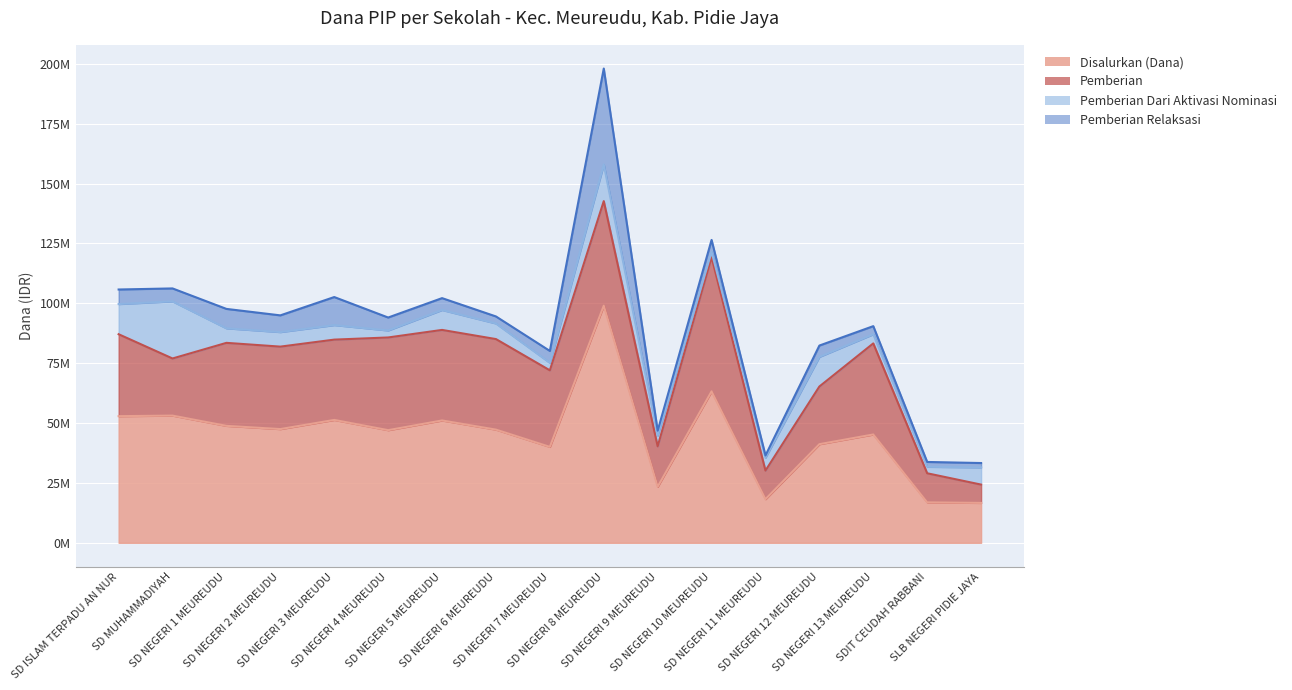

Is it true that Disalurkan (Dana) equals 16650000 at SLB NEGERI PIDIE JAYA?

True